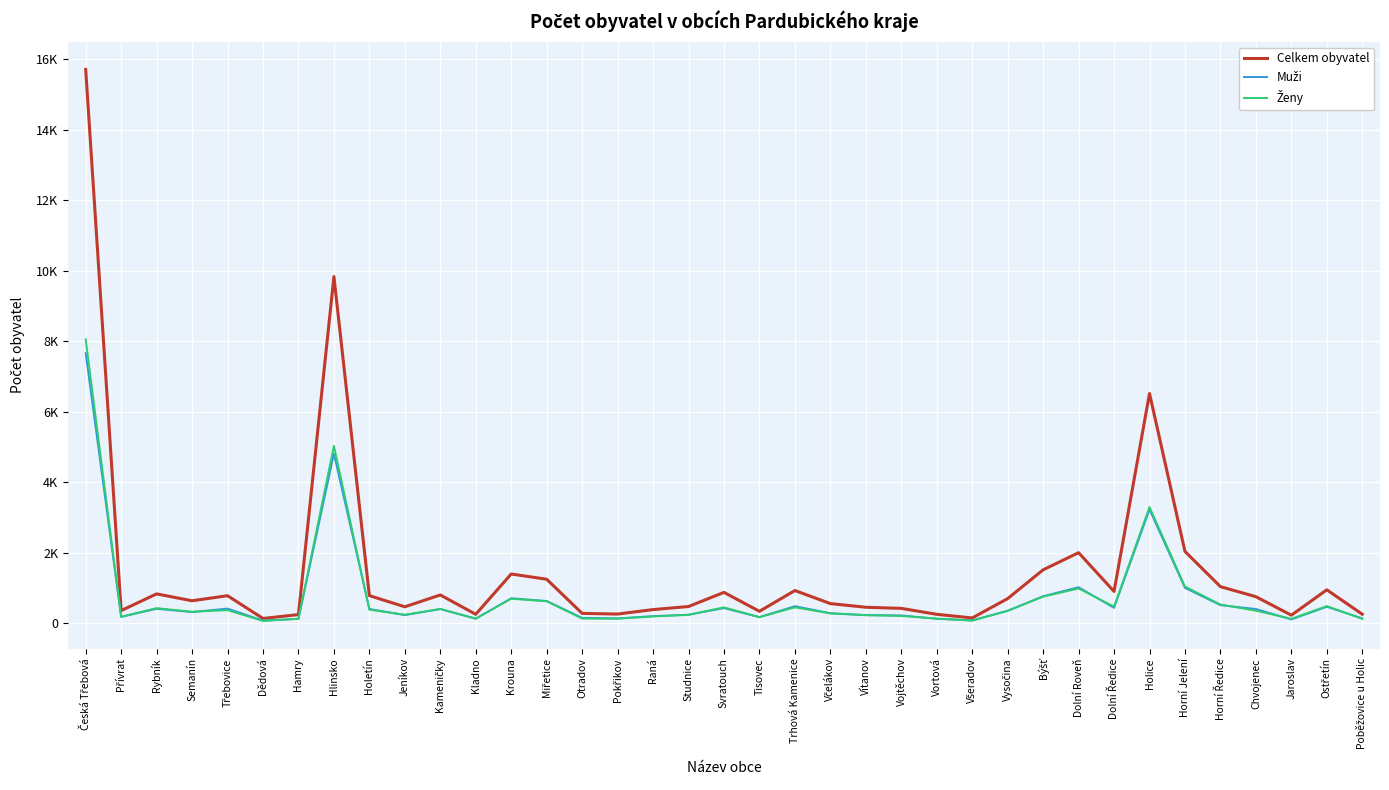

The value of Celkem obyvatel at Semanín is 1090. True or false?

False